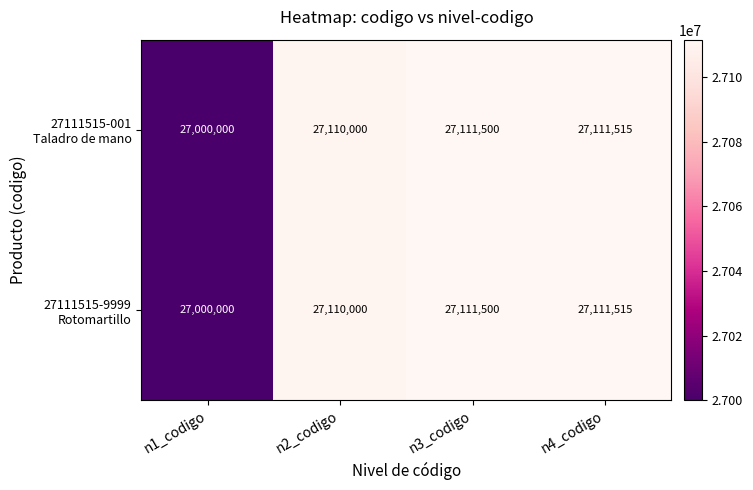

Which category has the lowest value across all series?

n1_codigo